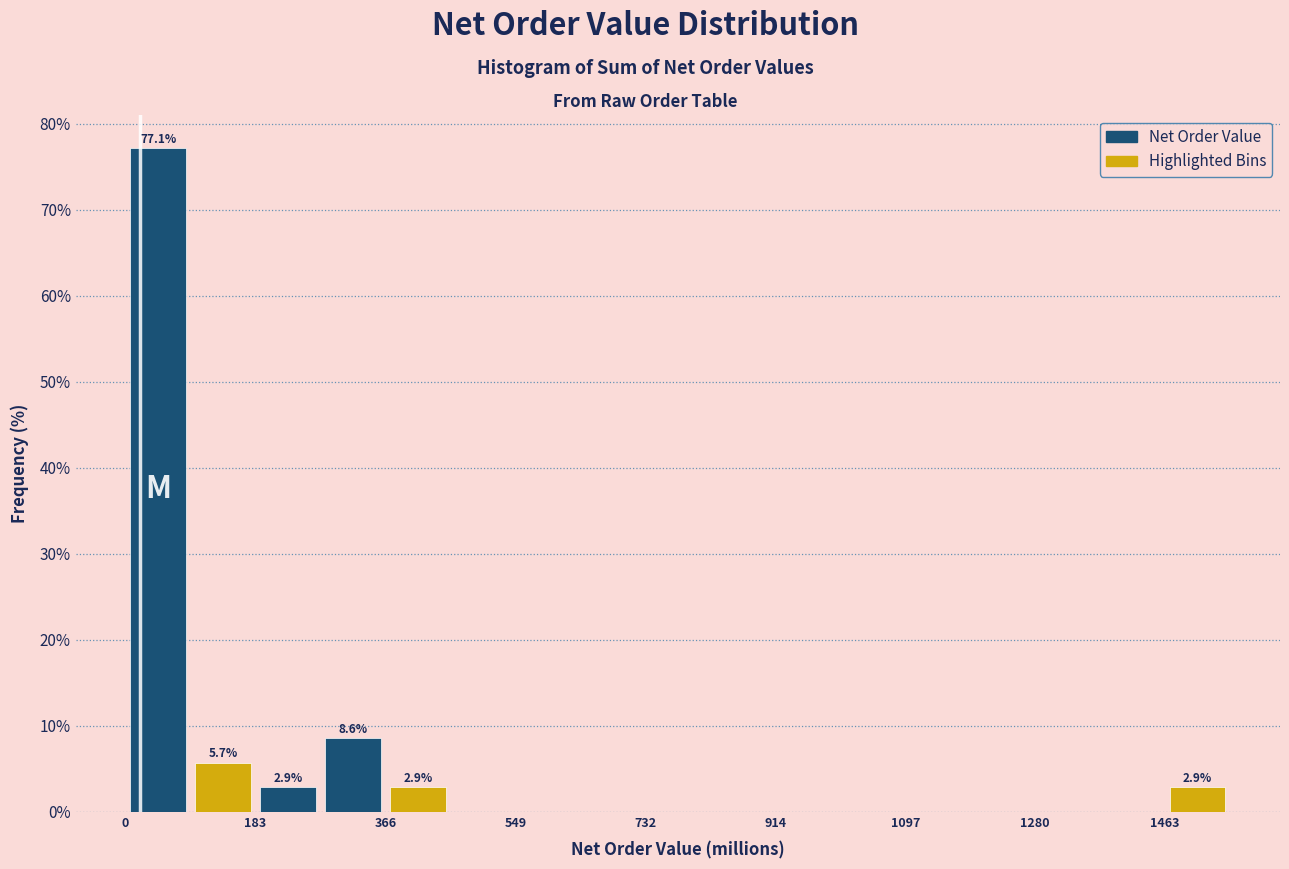

Which range on the x-axis has the tallest bar?

0 to 100